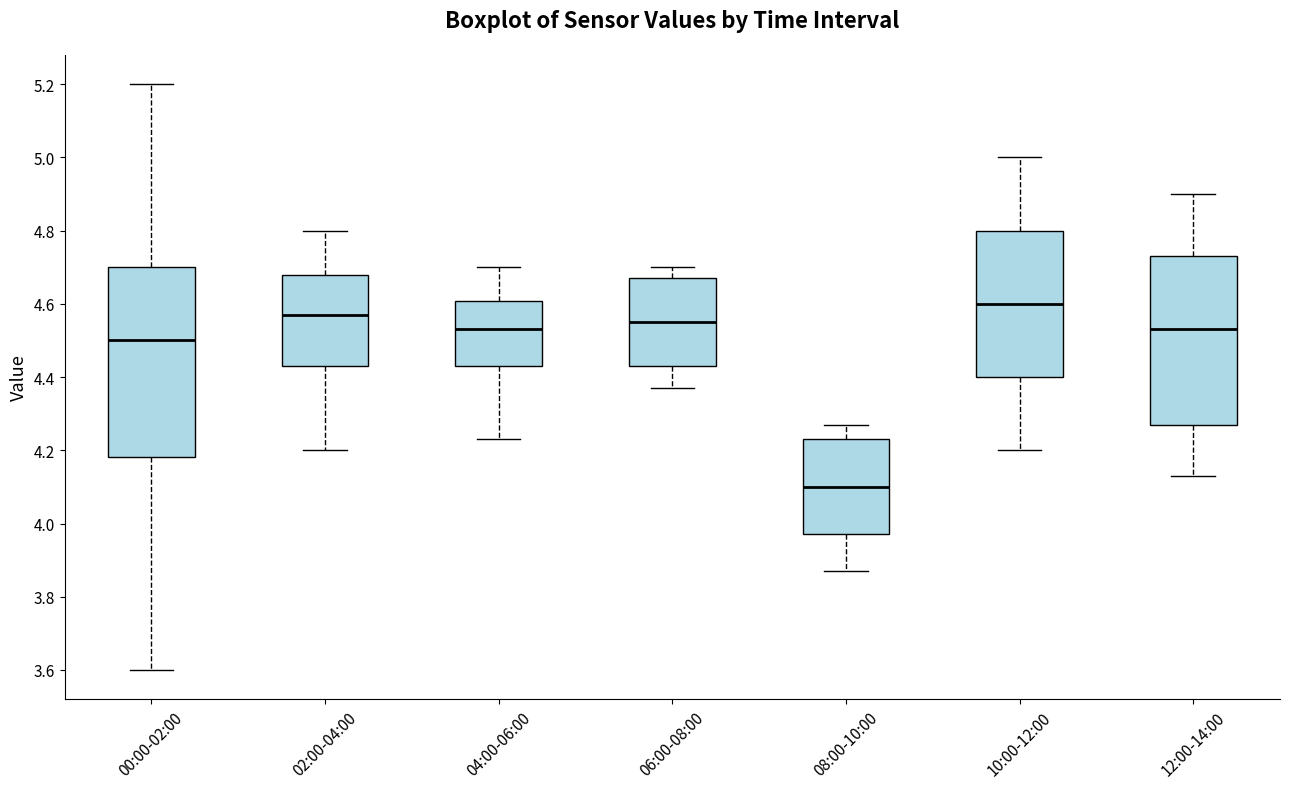

Where does the upper whisker of the box for 10:00-12:00 end on the y-axis? The values are not printed on the chart, so give them approximately, as read against the axis.

5.00